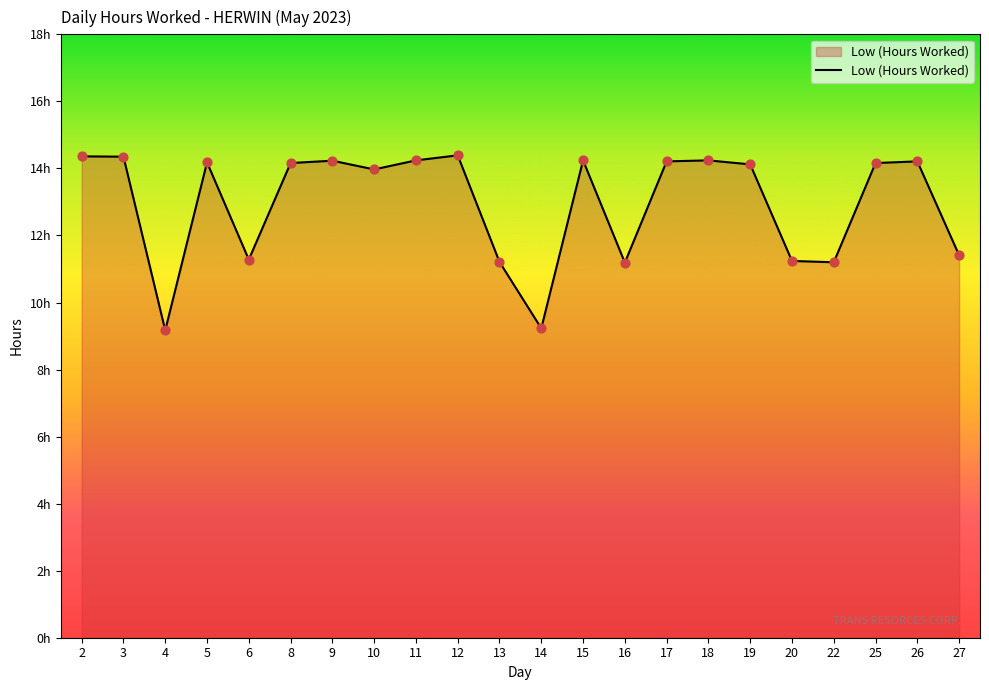

What is the change in value from 8 to 18?

+0.1